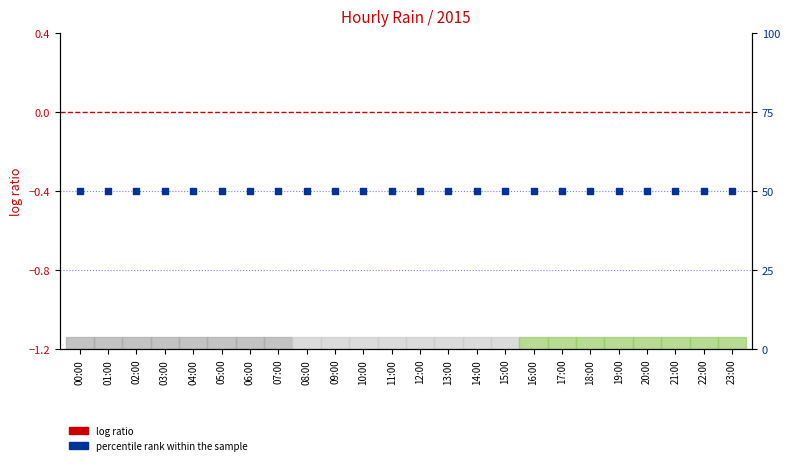

Which series reaches the minimum Y coordinate?

log ratio